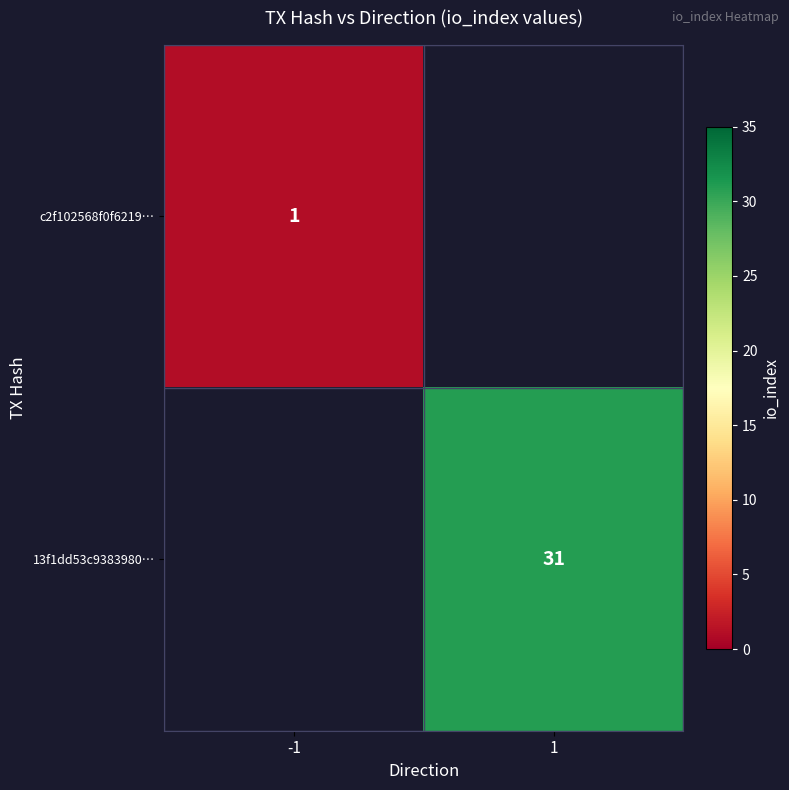

The 13f1dd53c9383980… series shows 10 at 1. True or false?

False